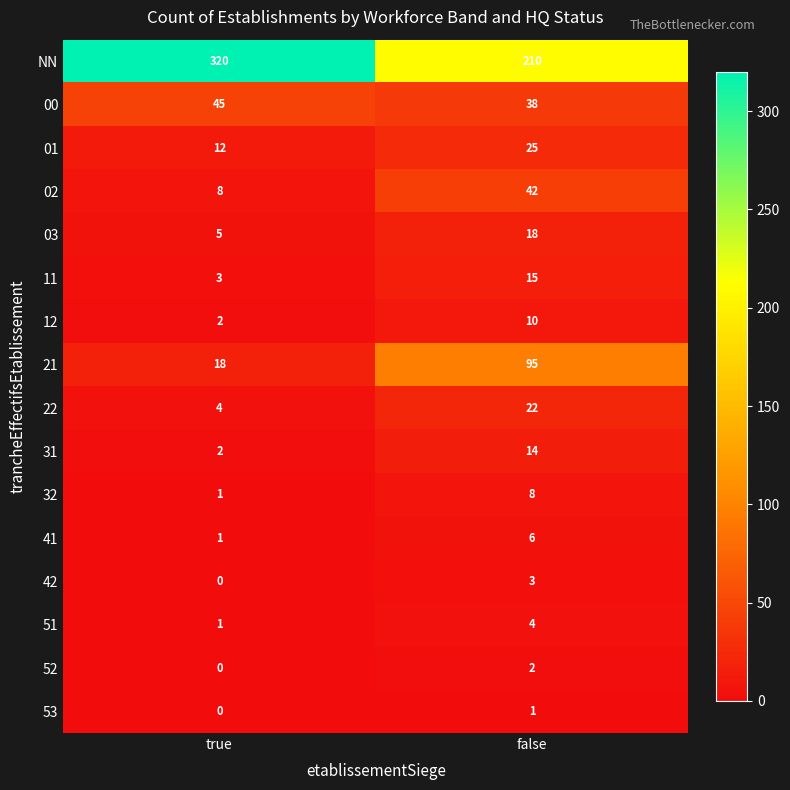

Is it true that 42 equals 0 at true?

True